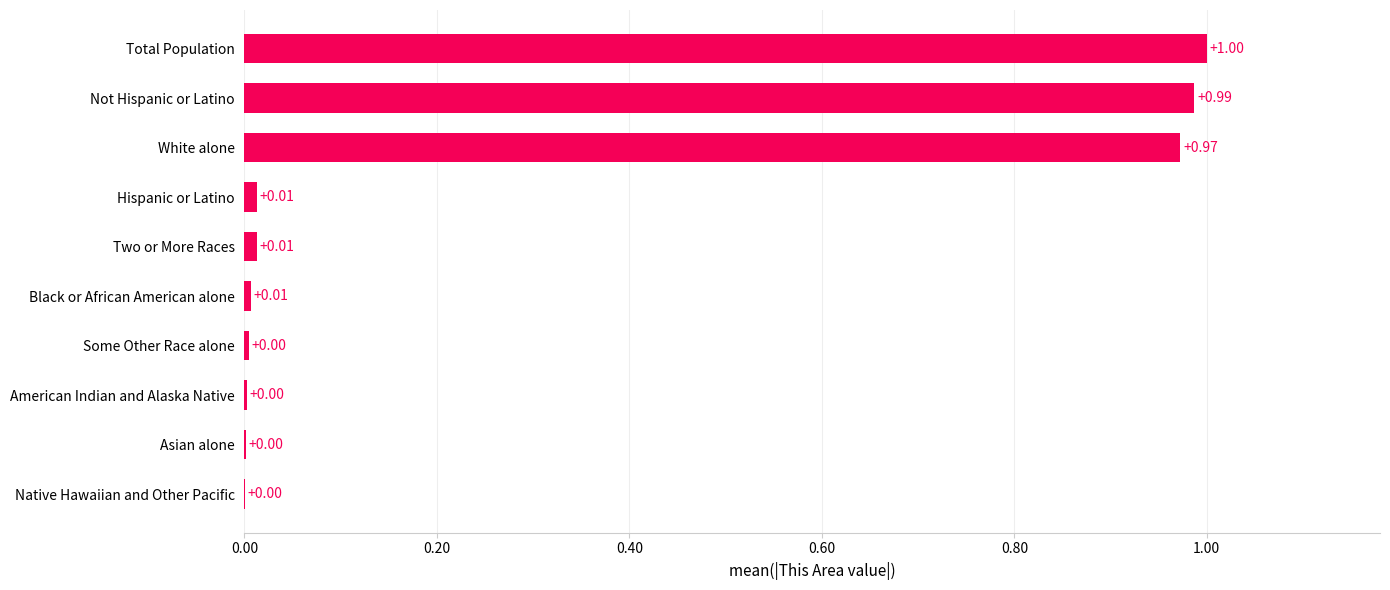

Between American Indian and Alaska Native and Total Population, which is larger?

Total Population